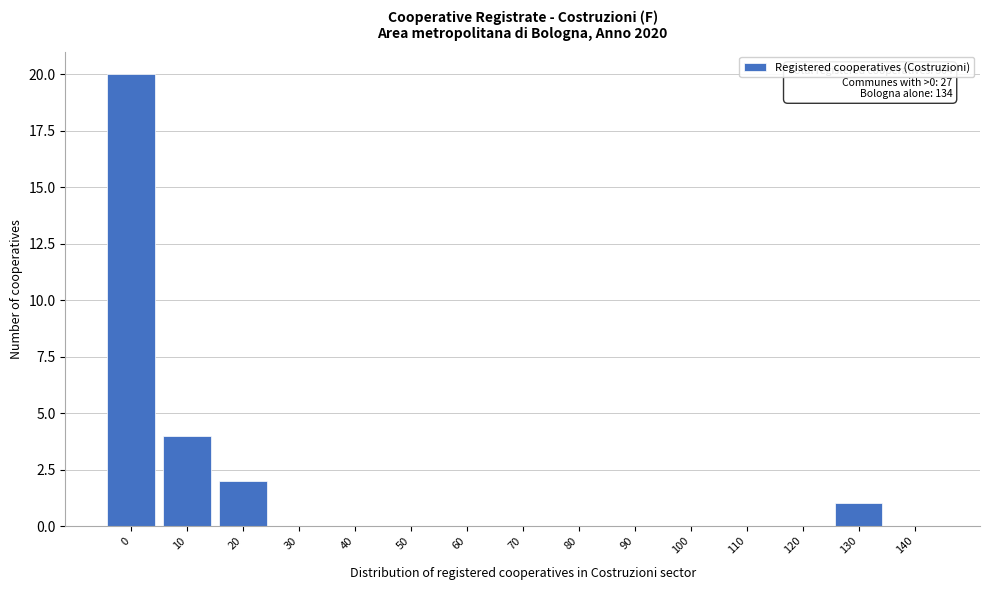

Reading left to right, list all the values displayed in this chart.

0=20	10=4	20=2	30=0	40=0	50=0	60=0	70=0	80=0	90=0	100=0	110=0	120=0	130=1	140=0